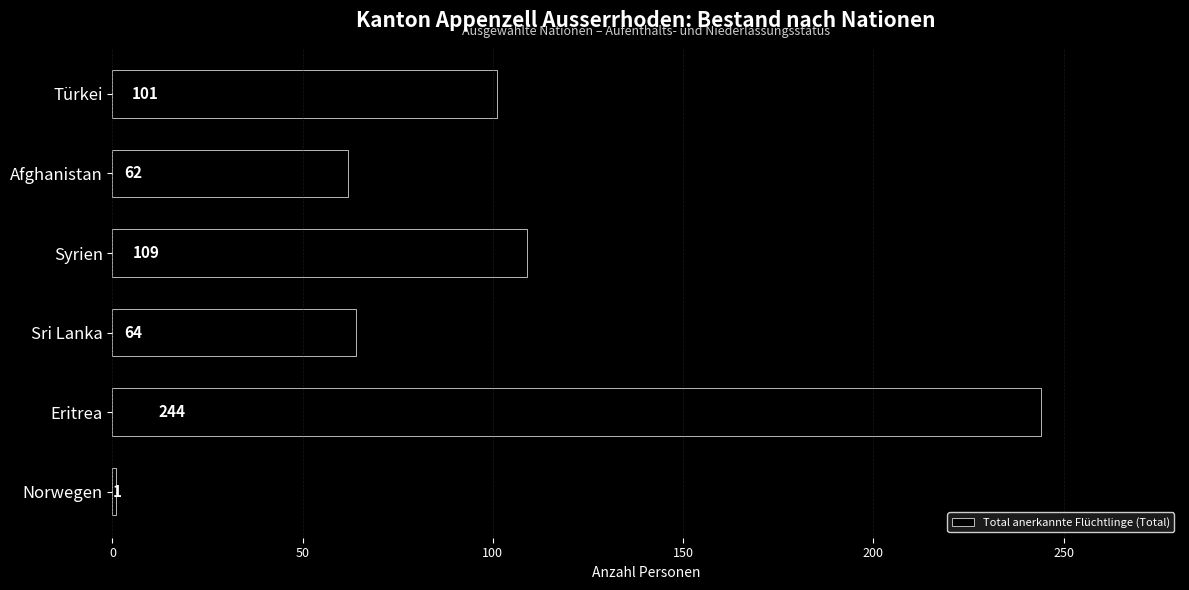

Reading bottom to top, transcribe all the data shown in this chart.

Norwegen=1	Eritrea=244	Sri Lanka=64	Syrien=109	Afghanistan=62	Türkei=101